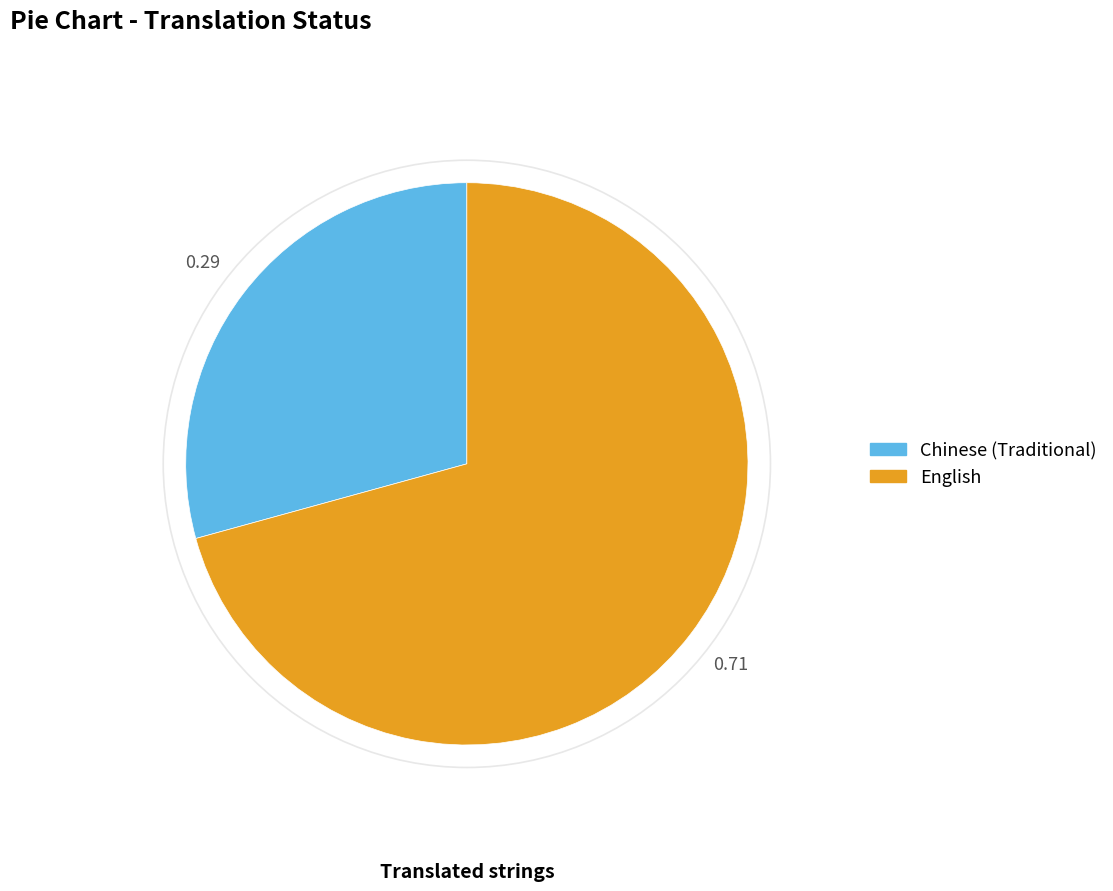

Do Chinese (Traditional) and English together represent more than half of the pie?

Yes